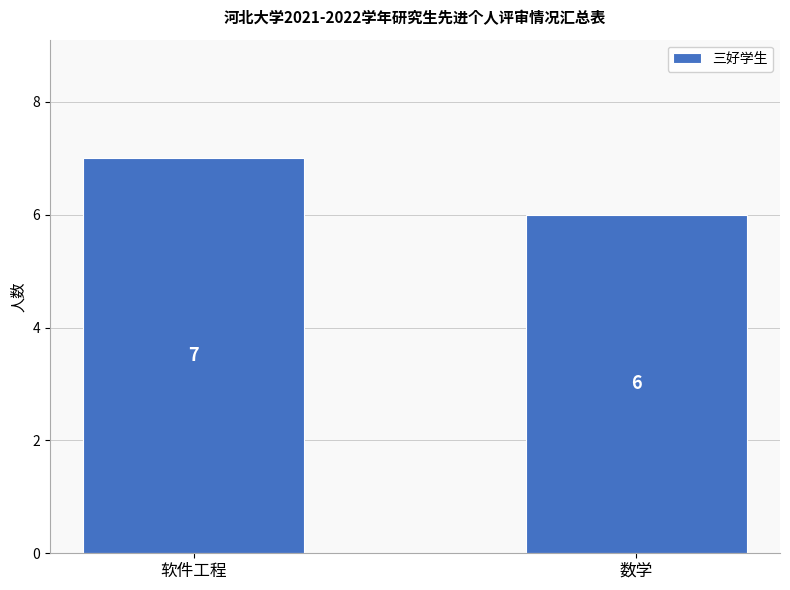

What is the label of the 1st bar from the left?

软件工程